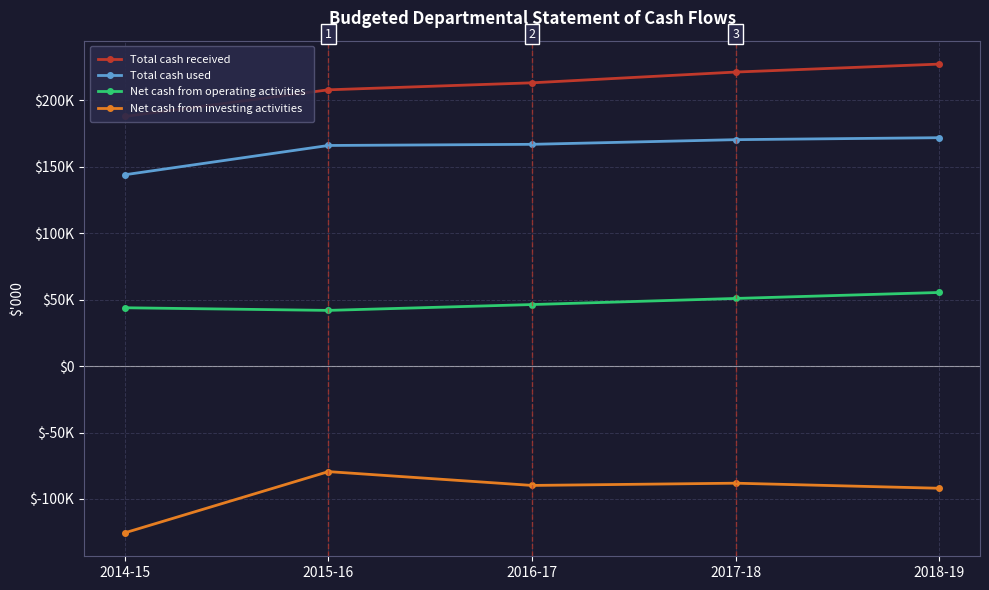

Does the chart display data point markers on the line(s)?

Yes